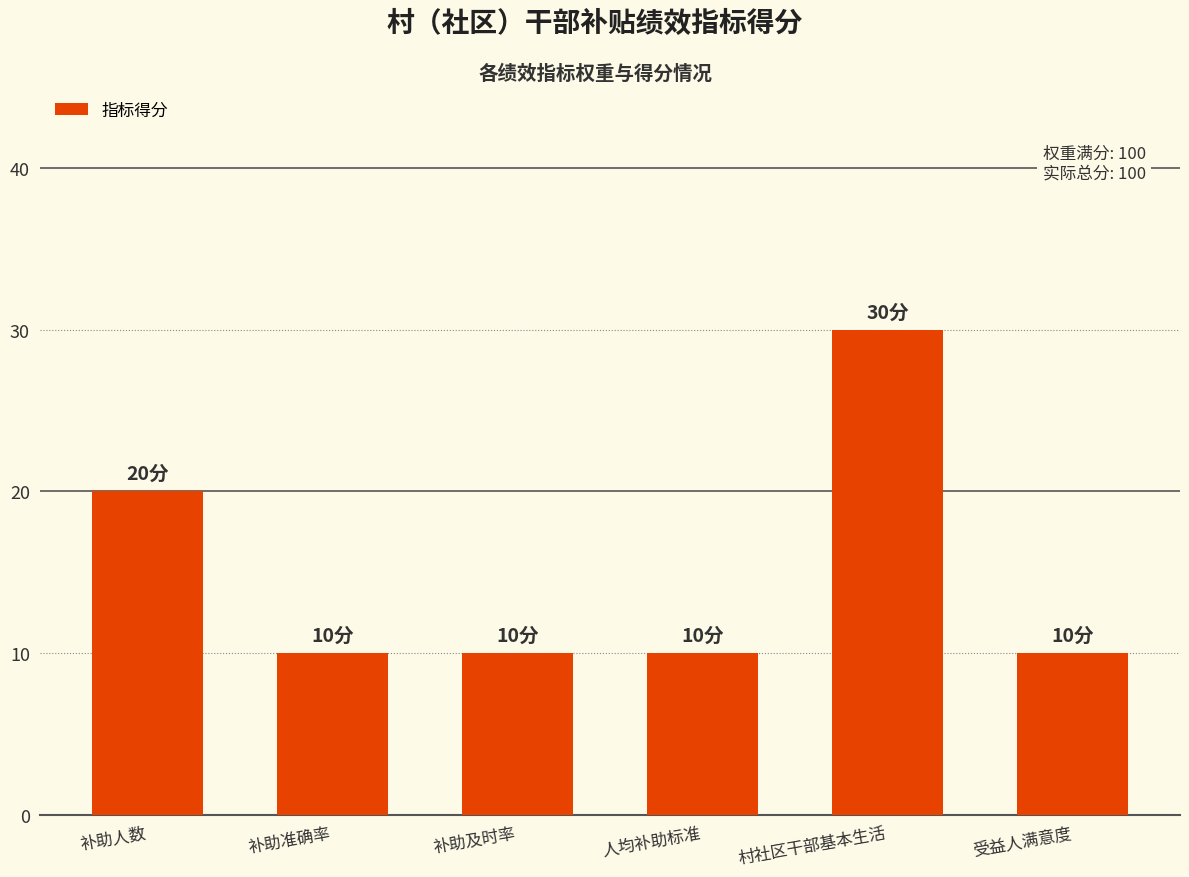

What is the minimum value shown in the chart?

10